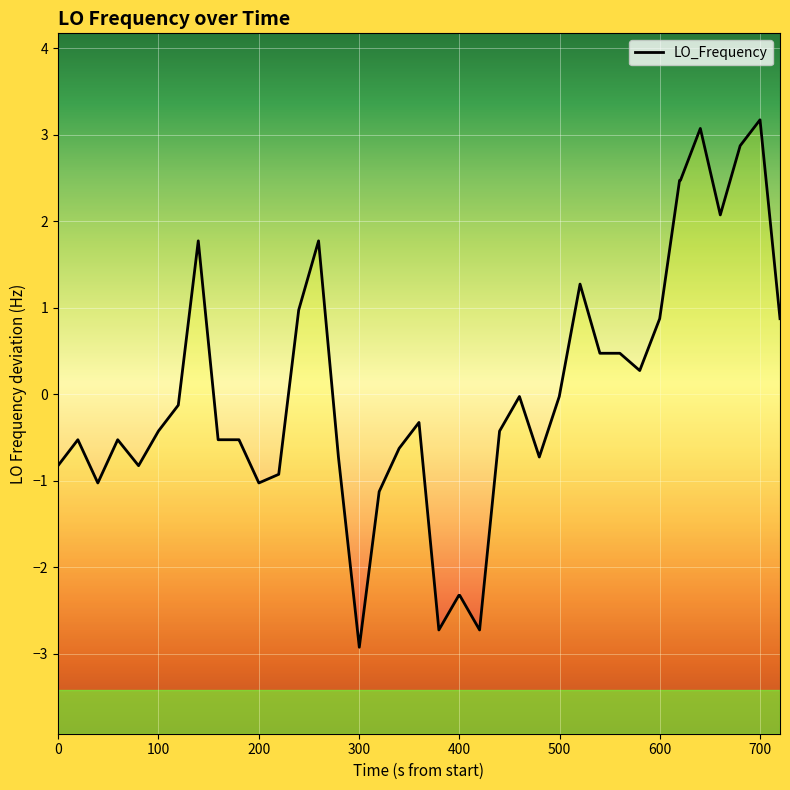

How many lines are shown in the chart?

1